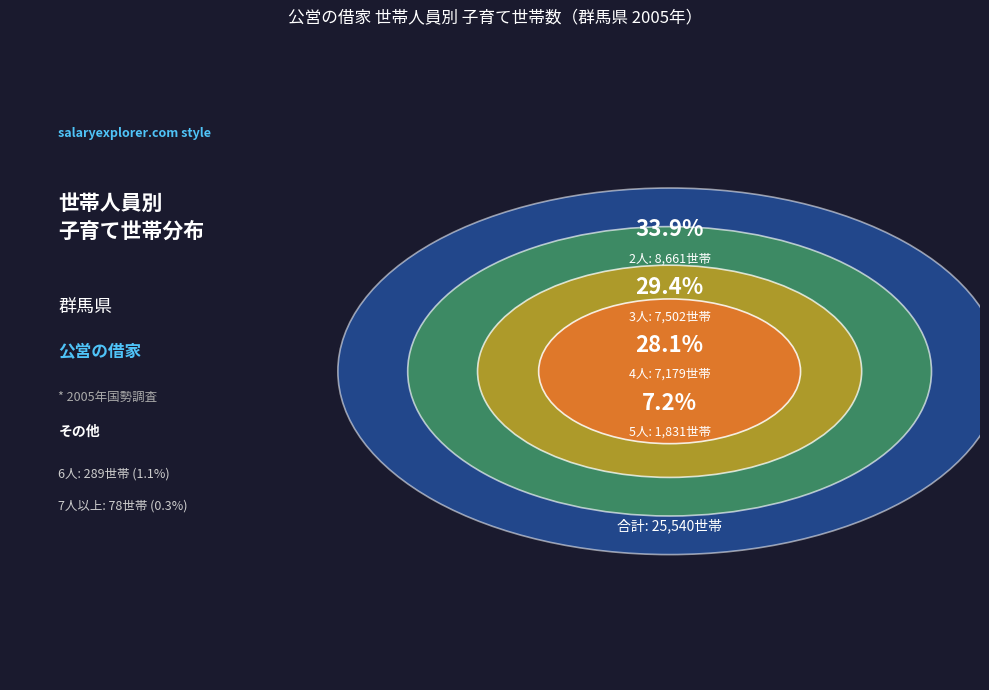

Count the number of slices in the pie.

6